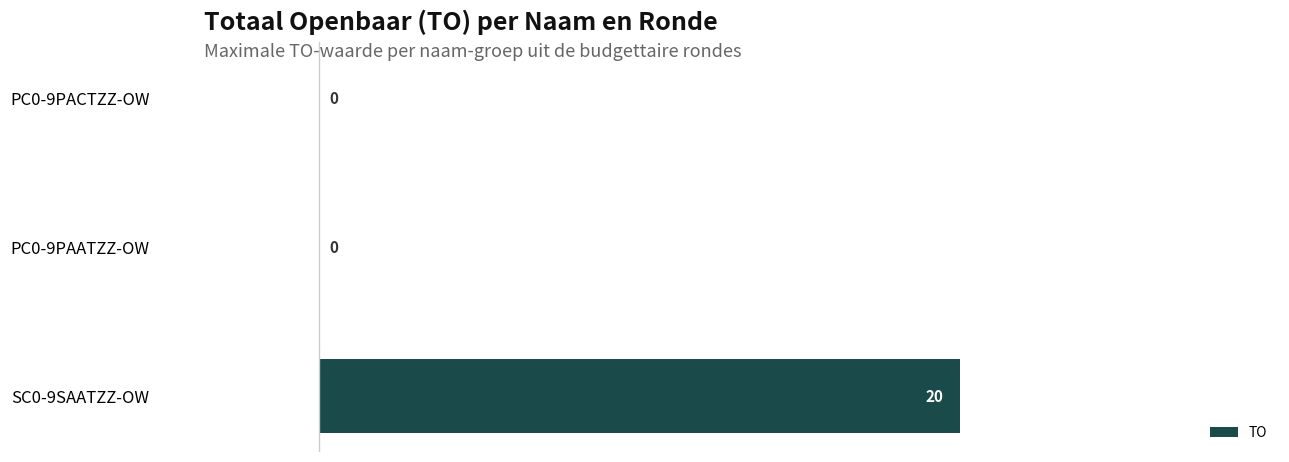

Reading bottom to top, extract all data points from this chart.

SC0-9SAATZZ-OW=20	PC0-9PAATZZ-OW=0	PC0-9PACTZZ-OW=0